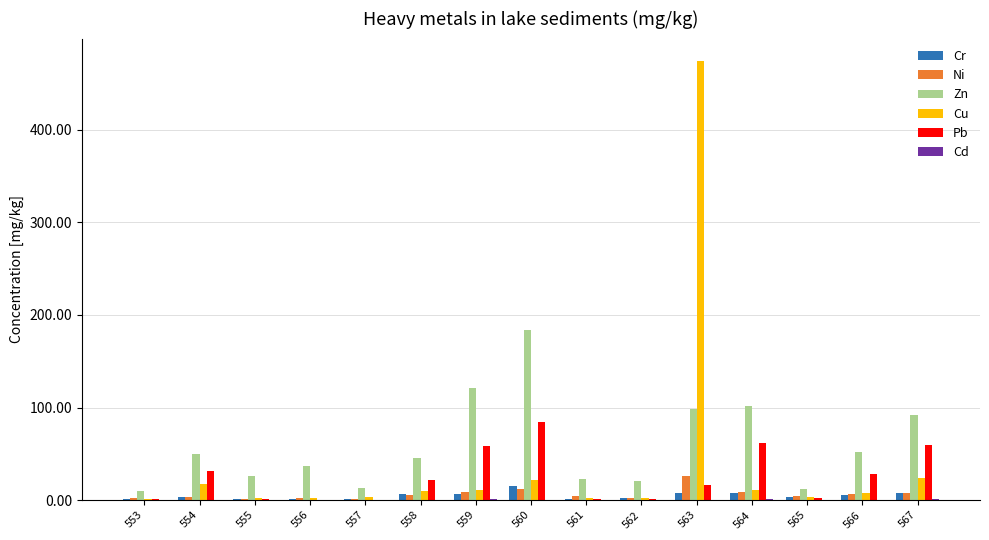

What is the average value of the Cr series?

4.7